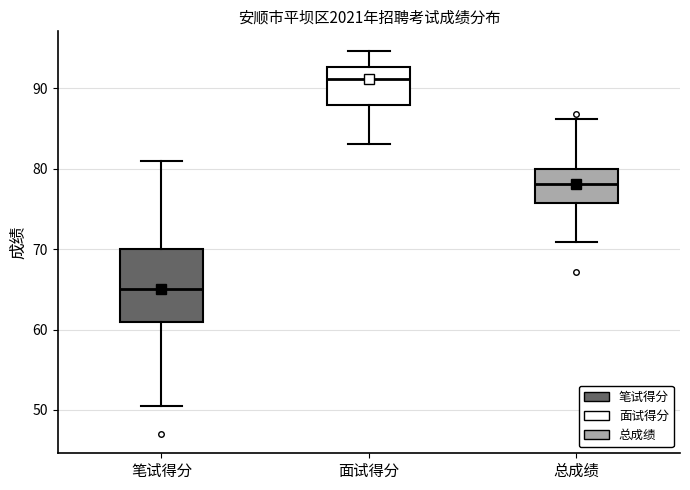

Where does the median line of the box for 笔试得分 sit on the y-axis? The values are not printed on the chart, so give them approximately, as read against the axis.

65